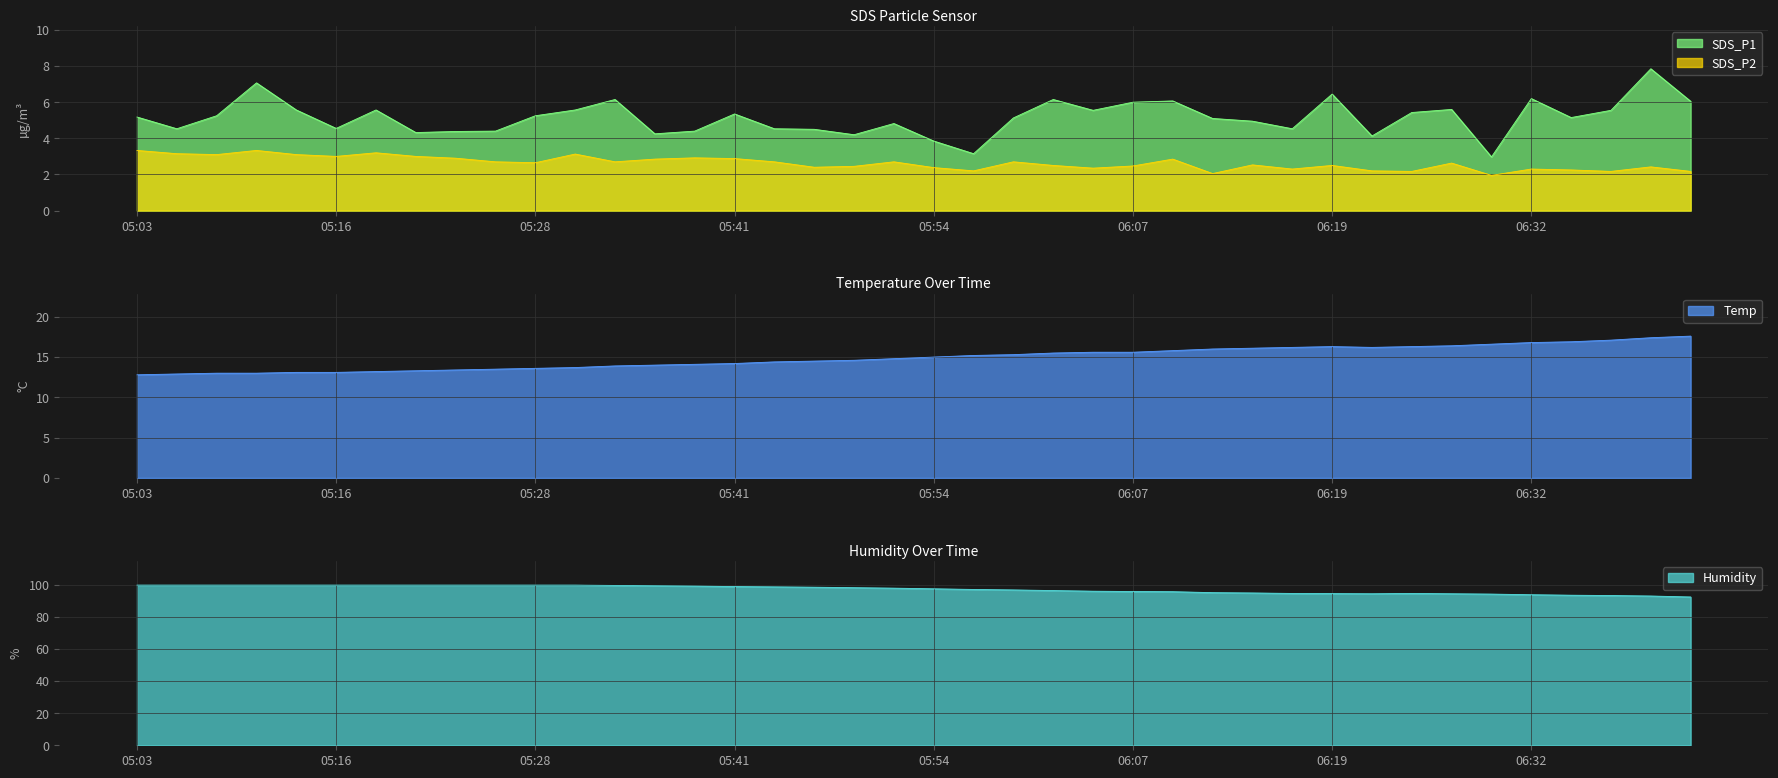

Reading left to right, what are all the values shown in this chart?

SDS_P1: 5.2	4.5	5.2	7.1	5.6	4.5	5.6	4.3	4.4	4.4	5.2	5.6	6.2	4.2	4.4	5.3	4.5	4.5	4.2	4.8	3.9	3.1	5.1	6.2	5.5	6.0	6.1	5.1	5.0	4.5	6.5	4.1	5.4	5.6	3.0	6.2	5.2	5.5	7.8	6.0
SDS_P2: 3.3	3.1	3.1	3.3	3.1	3.0	3.2	3.0	2.9	2.7	2.6	3.1	2.7	2.9	2.9	2.9	2.7	2.4	2.5	2.7	2.4	2.2	2.7	2.5	2.4	2.5	2.9	2.0	2.5	2.3	2.5	2.2	2.2	2.6	1.9	2.3	2.2	2.2	2.4	2.2
Temp: 12.8	12.9	13.0	13.0	13.1	13.1	13.2	13.3	13.4	13.5	13.6	13.7	13.9	14.0	14.1	14.2	14.4	14.5	14.6	14.8	15.0	15.2	15.3	15.5	15.6	15.6	15.8	16.0	16.1	16.2	16.3	16.2	16.3	16.4	16.6	16.8	16.9	17.1	17.4	17.6
Humidity: 99.9	99.9	99.9	99.9	99.9	99.9	99.9	99.9	99.9	99.9	99.9	99.9	99.7	99.5	99.3	99.0	98.8	98.6	98.3	98.0	97.6	97.2	96.9	96.5	96.1	95.9	95.8	95.2	95.0	94.7	94.6	94.5	94.7	94.5	94.3	93.9	93.6	93.4	93.1	92.5